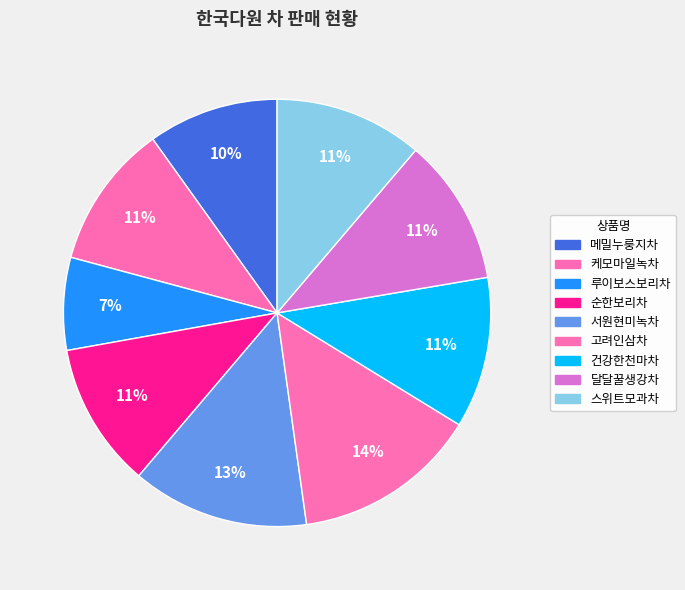

Which slice is the largest?

고려인삼차